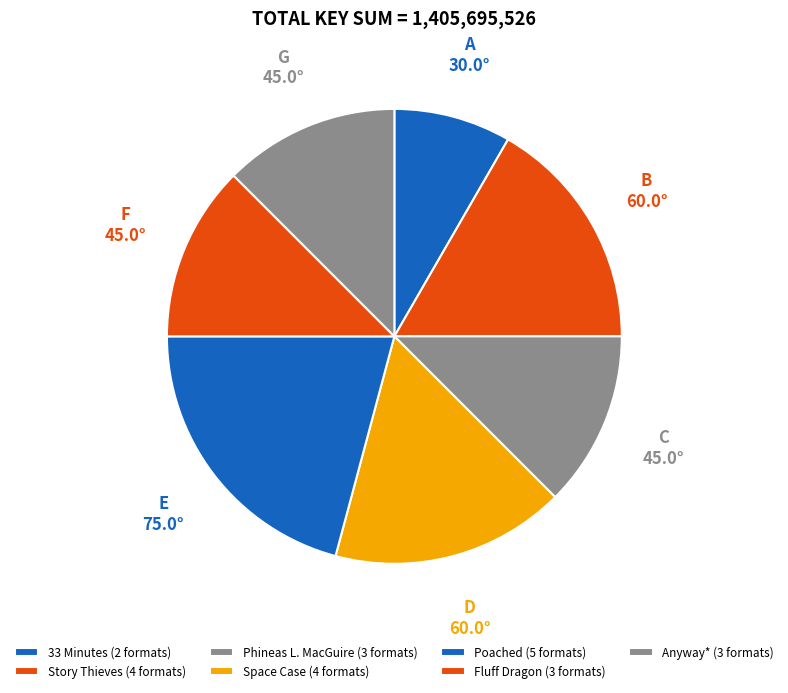

To the nearest percent, what is the combined percentage of Poached and Story Thieves?

20%